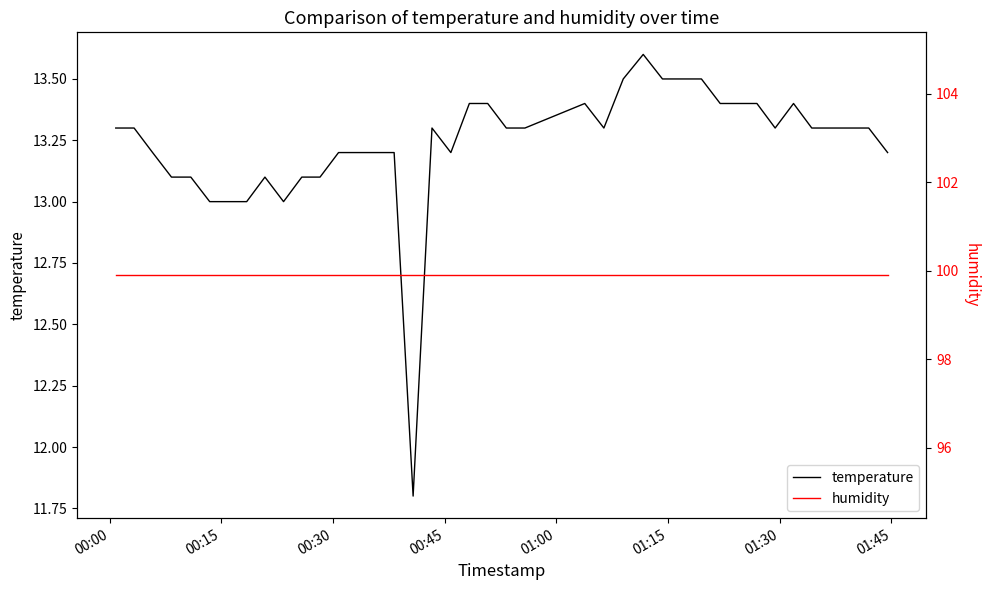

True or false: humidity and temperature intersect in this chart.

False